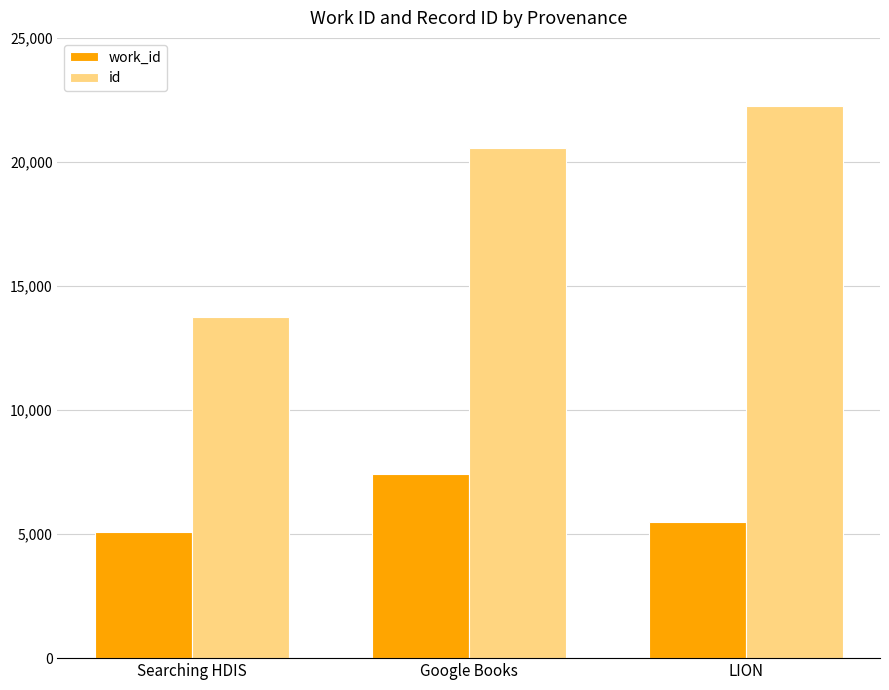

What position from the left is Searching HDIS?

1